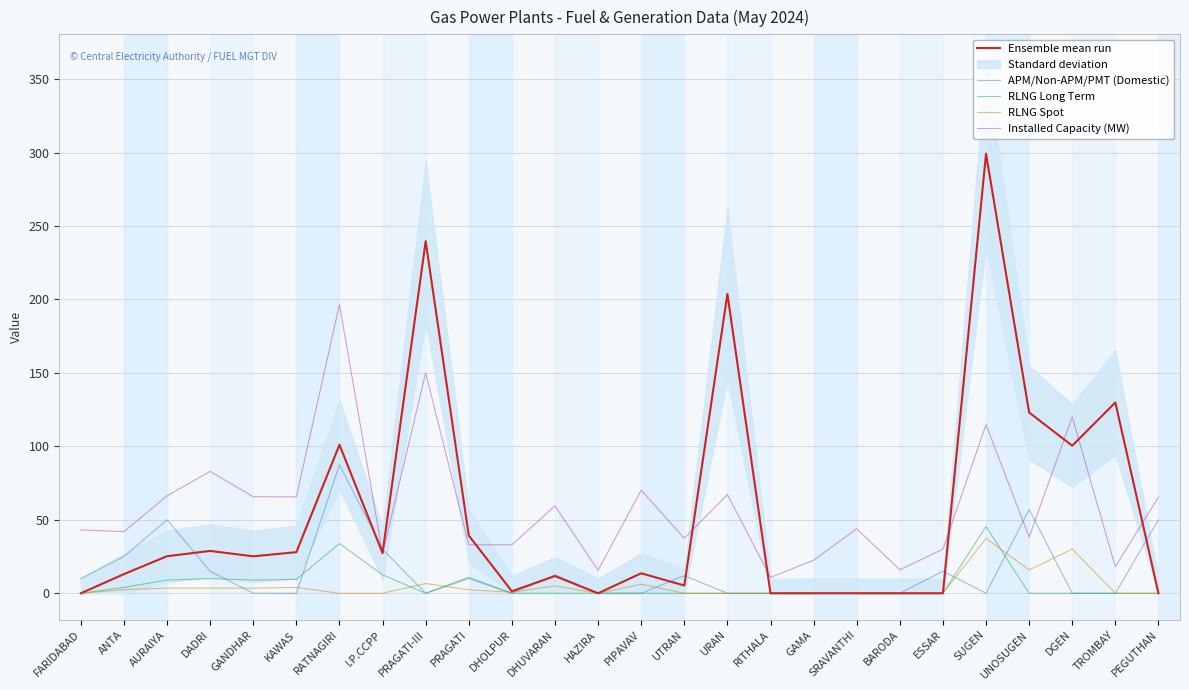

Reading left to right, list all the values displayed in this chart.

Ensemble mean run: FARIDABAD=0.0	ANTA=13.0	AURAIYA=25.2	DADRI=28.8	GANDHAR=25.2	KAWAS=28.0	RATNAGIRI=101.1	I.P.CCPP=27.4	PRAGATI-III=239.6	PRAGATI=39.3	DHOLPUR=1.4	DHUVARAN=11.7	HAZIRA=0.0	PIPAVAV=13.6	UTRAN=5.3	URAN=203.8	RITHALA=0.0	GAMA=0.0	SRAVANTHI=0.0	BARODA=0.0	ESSAR=0.0	SUGEN=299.2	UNOSUGEN=123.1	DGEN=100.5	TROMBAY=129.9	PEGUTHAN=0.0
APM/Non-APM/PMT (Domestic): FARIDABAD=10.0	ANTA=25.0	AURAIYA=50.0	DADRI=15.0	GANDHAR=0.0	KAWAS=0.0	RATNAGIRI=87.5	I.P.CCPP=30.0	PRAGATI-III=0.0	PRAGATI=10.0	DHOLPUR=0.0	DHUVARAN=12.5	HAZIRA=0.0	PIPAVAV=0.0	UTRAN=12.0	URAN=0.0	RITHALA=0.0	GAMA=0.0	SRAVANTHI=0.0	BARODA=0.0	ESSAR=15.0	SUGEN=0.0	UNOSUGEN=57.0	DGEN=0.0	TROMBAY=0.0	PEGUTHAN=50.0
RLNG Long Term: FARIDABAD=0.0	ANTA=4.0	AURAIYA=9.0	DADRI=10.0	GANDHAR=9.0	KAWAS=9.5	RATNAGIRI=33.9	I.P.CCPP=12.6	PRAGATI-III=0.0	PRAGATI=10.9	DHOLPUR=0.0	DHUVARAN=0.0	HAZIRA=0.0	PIPAVAV=0.0	UTRAN=0.0	URAN=0.0	RITHALA=0.0	GAMA=0.0	SRAVANTHI=0.0	BARODA=0.0	ESSAR=0.0	SUGEN=45.4	UNOSUGEN=0.0	DGEN=0.0	TROMBAY=0.0	PEGUTHAN=0.0
RLNG Spot: FARIDABAD=0.0	ANTA=2.5	AURAIYA=3.5	DADRI=3.5	GANDHAR=3.5	KAWAS=4.0	RATNAGIRI=0.0	I.P.CCPP=0.0	PRAGATI-III=6.7	PRAGATI=2.4	DHOLPUR=0.7	DHUVARAN=5.0	HAZIRA=0.0	PIPAVAV=6.2	UTRAN=0.0	URAN=0.0	RITHALA=0.0	GAMA=0.0	SRAVANTHI=0.0	BARODA=0.0	ESSAR=0.0	SUGEN=37.4	UNOSUGEN=15.9	DGEN=30.1	TROMBAY=0.0	PEGUTHAN=0.0
Installed Capacity (MW): FARIDABAD=43.2	ANTA=41.9	AURAIYA=66.3	DADRI=83.0	GANDHAR=65.7	KAWAS=65.6	RATNAGIRI=196.7	I.P.CCPP=27.0	PRAGATI-III=150.0	PRAGATI=33.0	DHOLPUR=33.0	DHUVARAN=59.5	HAZIRA=15.6	PIPAVAV=70.2	UTRAN=37.4	URAN=67.2	RITHALA=10.8	GAMA=22.5	SRAVANTHI=43.9	BARODA=16.0	ESSAR=30.0	SUGEN=114.8	UNOSUGEN=38.2	DGEN=120.0	TROMBAY=18.0	PEGUTHAN=65.5